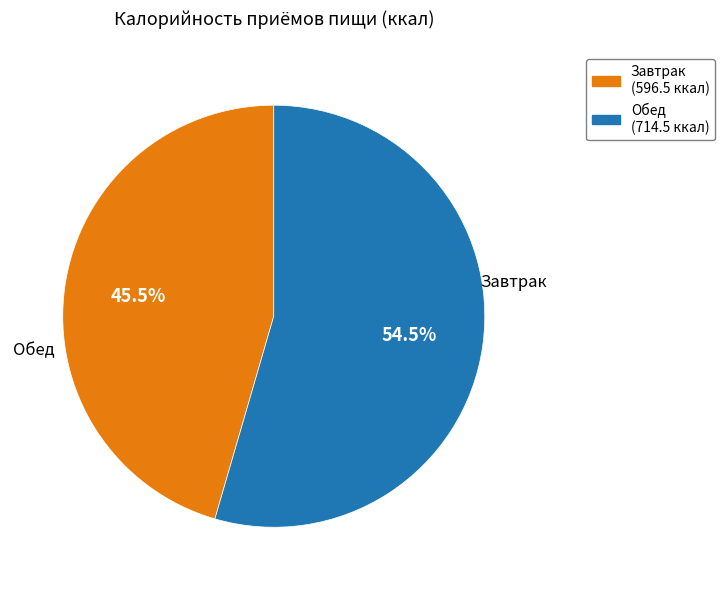

What is the largest slice in the pie chart?

Обед